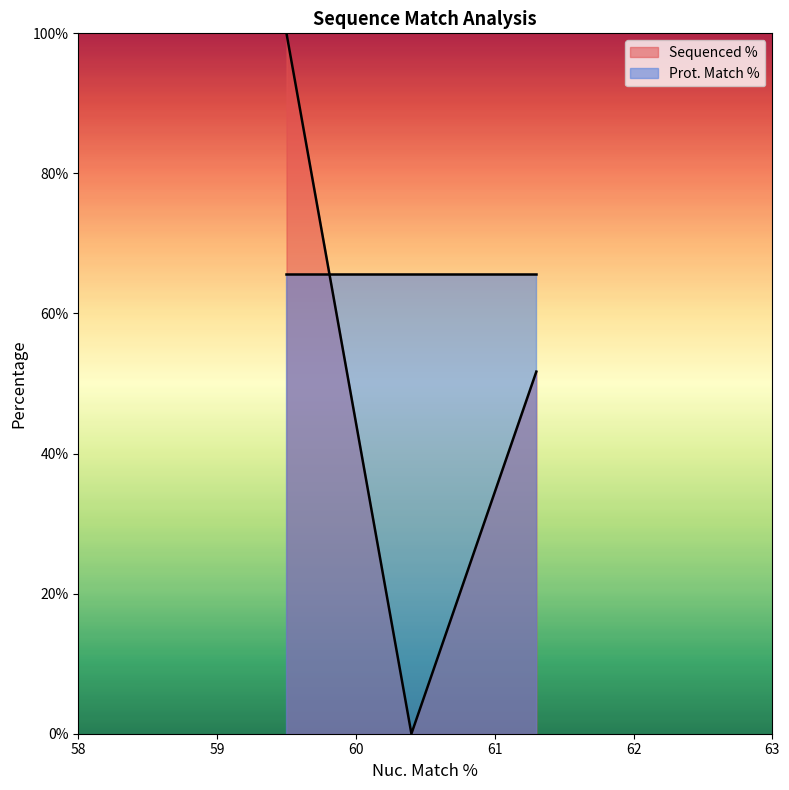

How many distinct data groups are displayed?

2